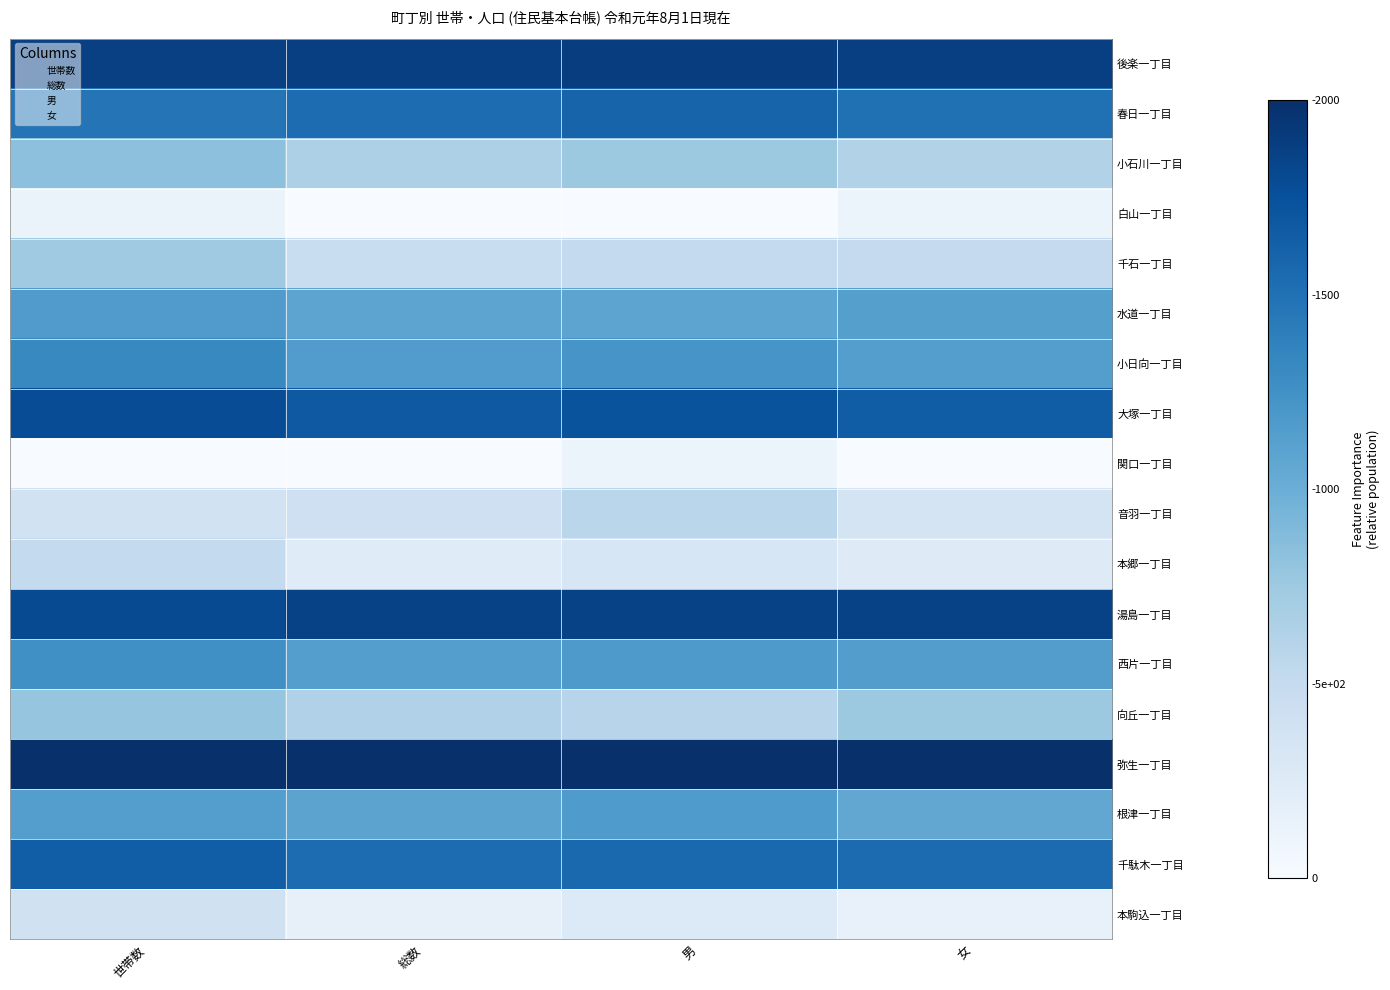

What is the maximum value shown in the chart?

1.0